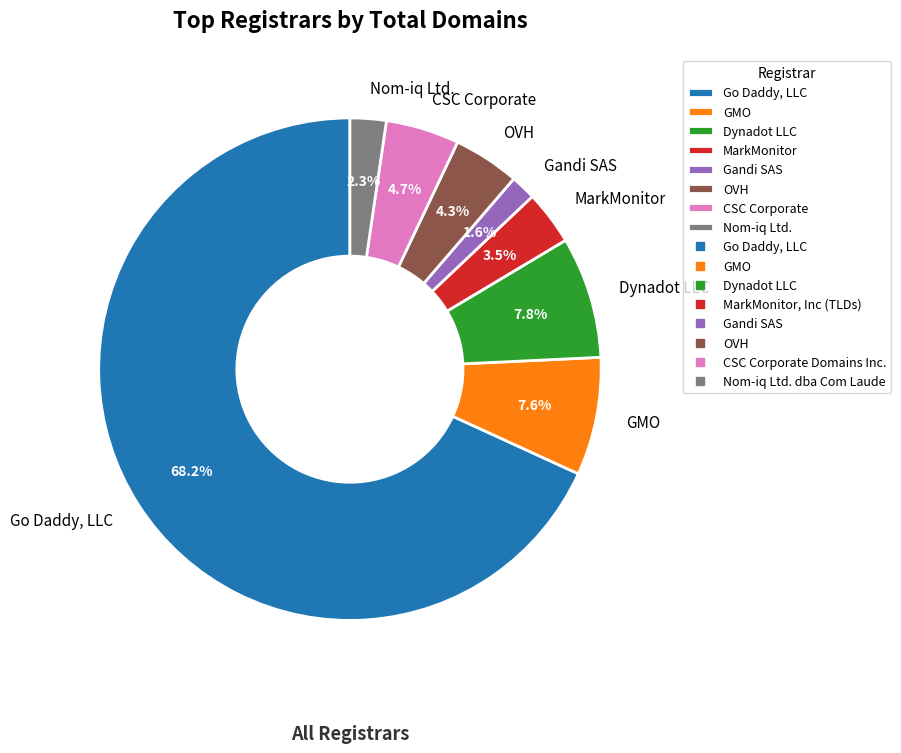

How much of the chart is everything except Gandi SAS?

98.4%